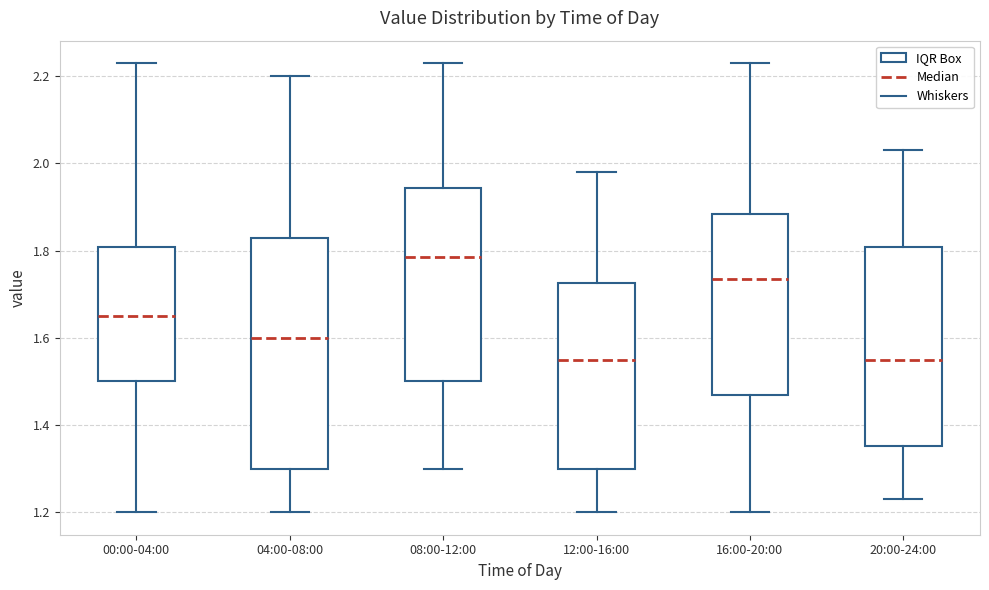

Which box has the highest median line?

08:00-12:00